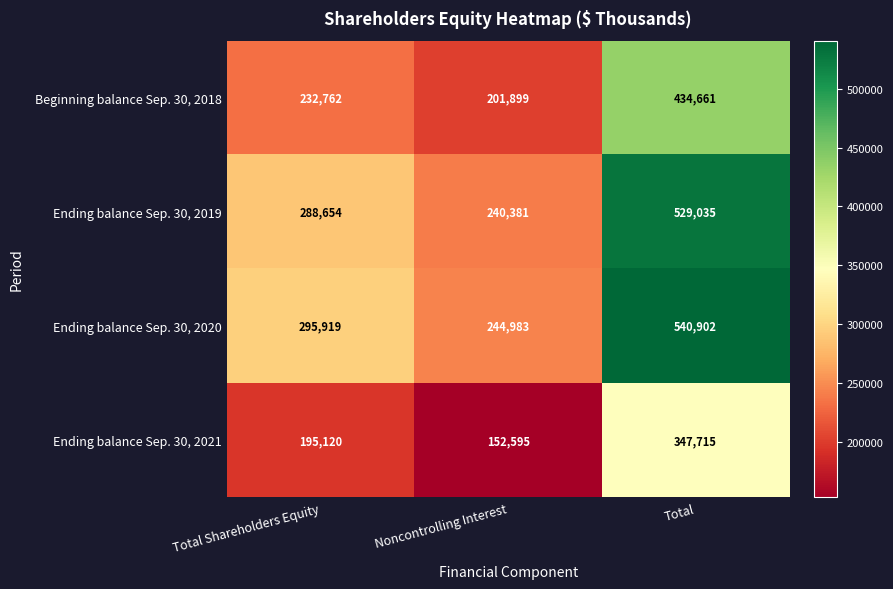

What is the difference between the highest and lowest values at Total?

193187